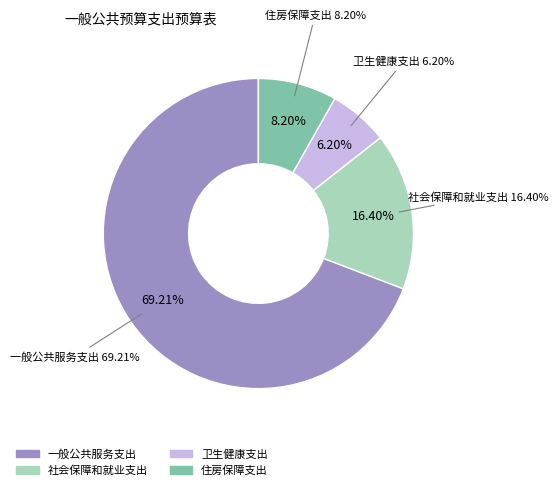

Is it true that 卫生健康支出 is 6% of the pie?

True